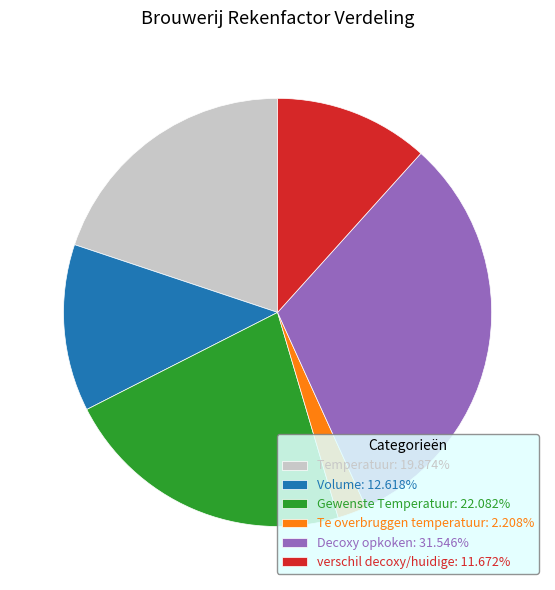

Which has a higher value, verschil decoxy/huidige or Temperatuur?

Temperatuur